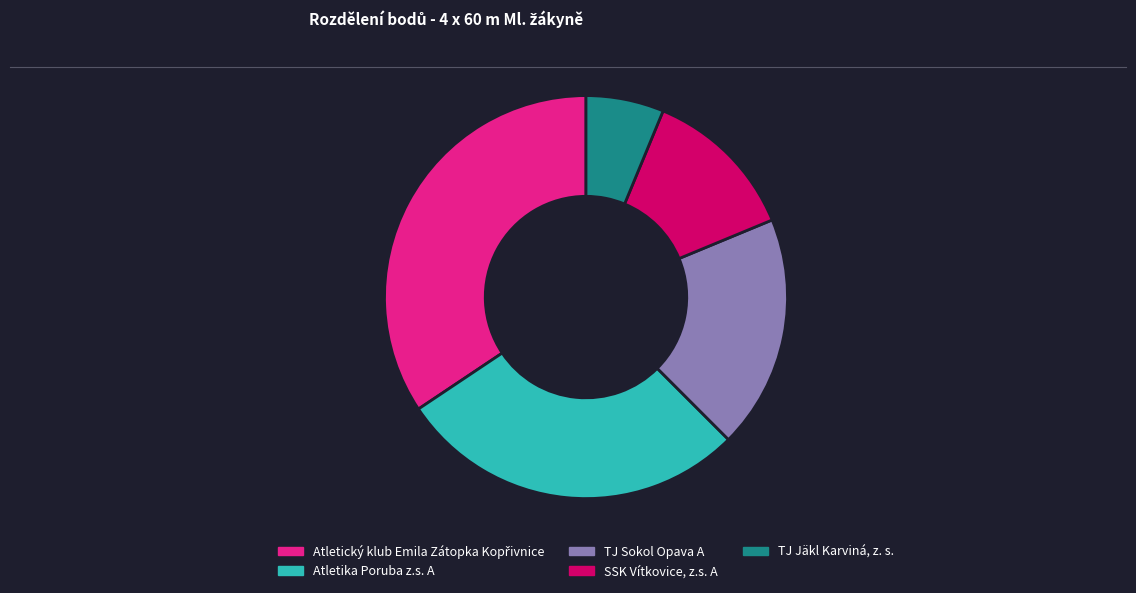

Is it true that SSK Vítkovice, z.s. A is 12% of the pie?

True